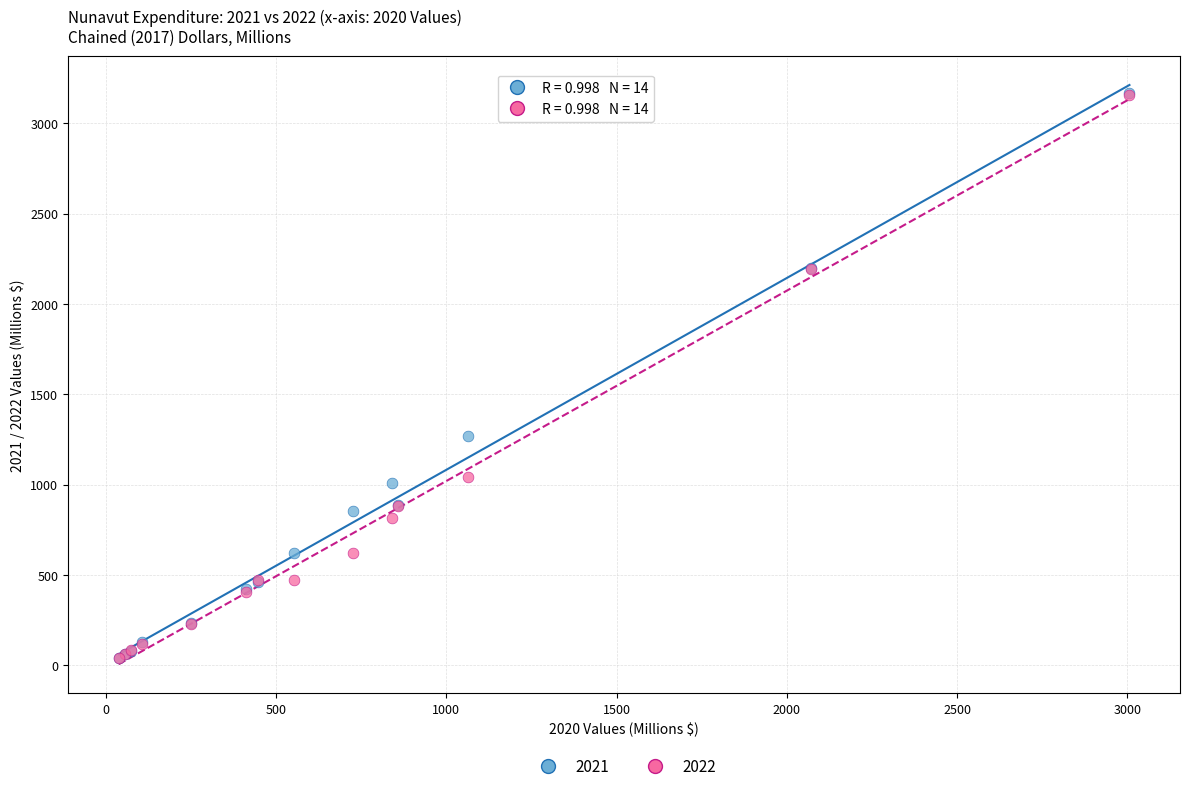

What are all the series names shown in the legend?

2021, 2022